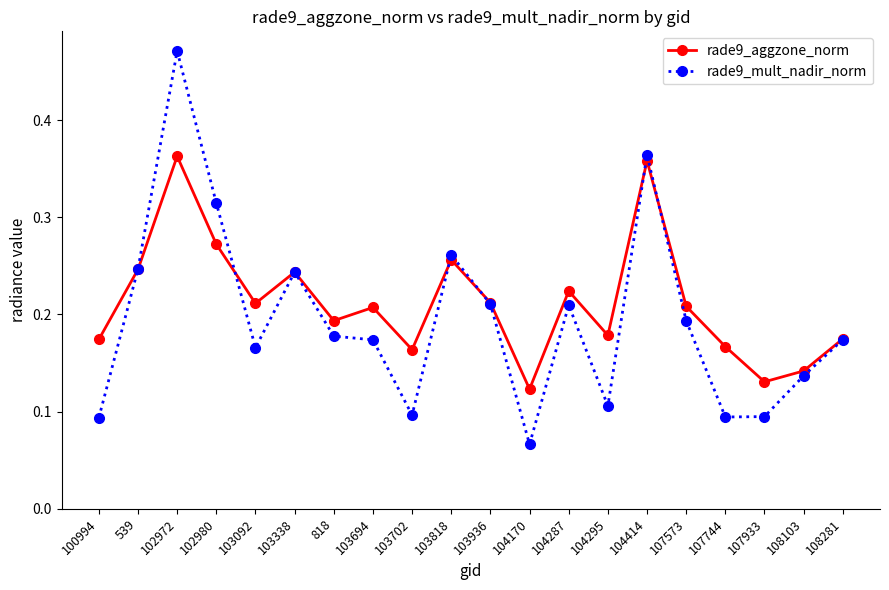

How many lines are shown in the chart?

2